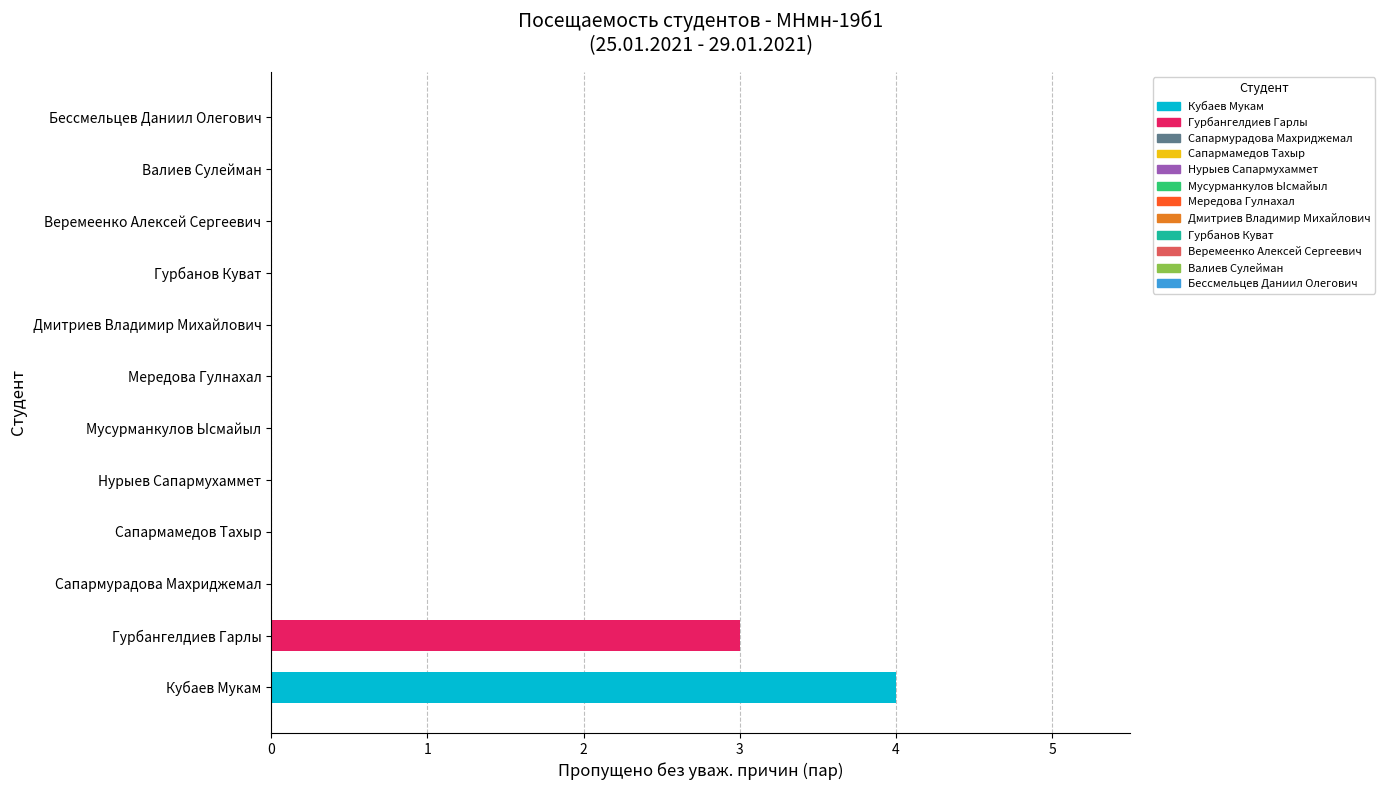

Reading bottom to top, transcribe all the data shown in this chart.

Кубаев Мукам=4	Гурбангелдиев Гарлы=3	Сапармурадова Махриджемал=0	Сапармамедов Тахыр=0	Нурыев Сапармухаммет=0	Мусурманкулов Ысмайыл=0	Мередова Гулнахал=0	Дмитриев Владимир Михайлович=0	Гурбанов Куват=0	Веремеенко Алексей Сергеевич=0	Валиев Сулейман=0	Бессмельцев Даниил Олегович=0